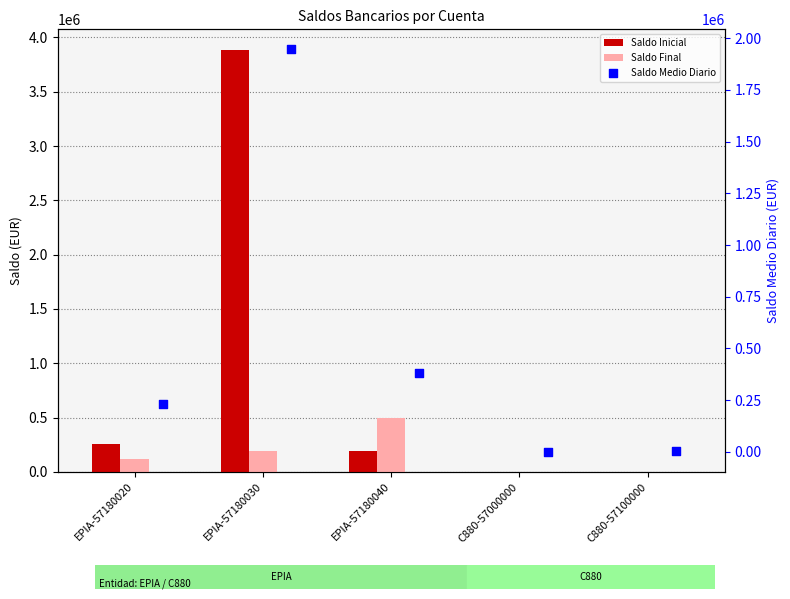

Which series reaches the maximum Y coordinate?

Saldo Inicial